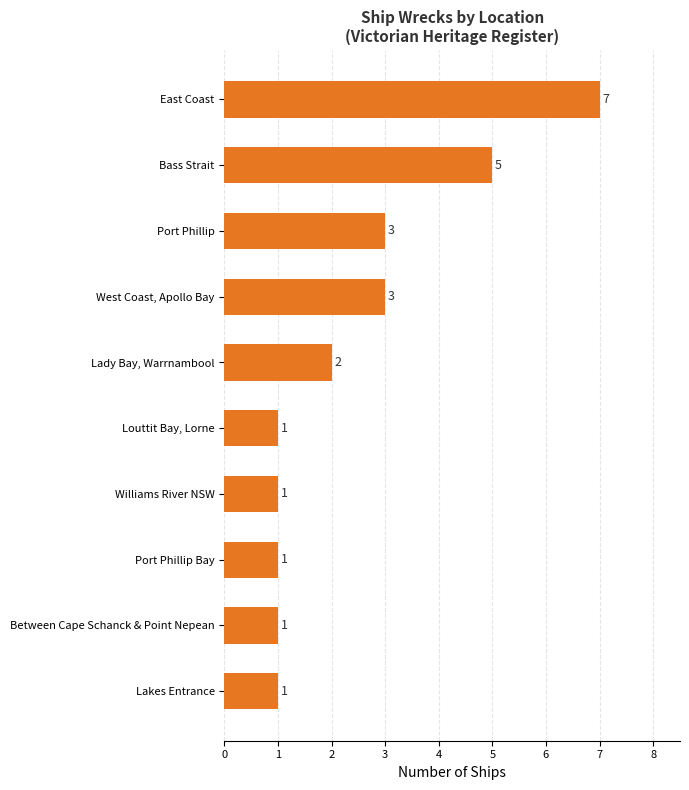

True or false: the data shows 7 at East Coast.

True